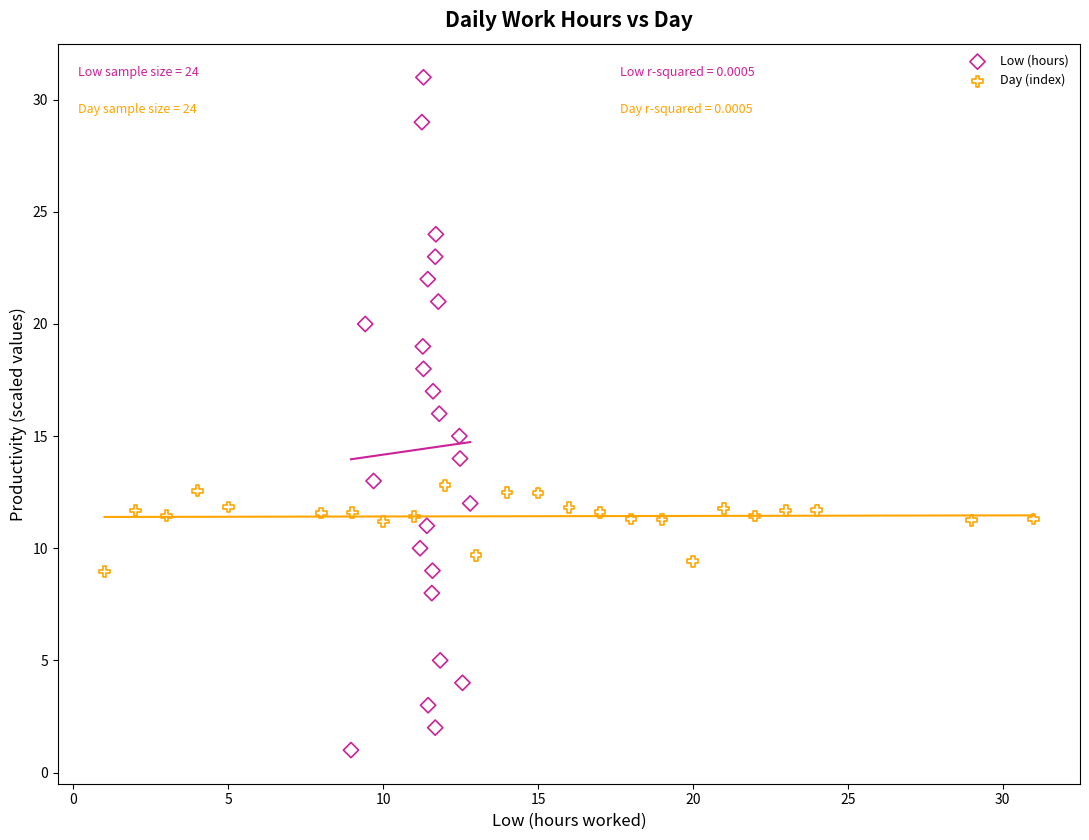

What are all the series names shown in the legend?

Low (hours), Day (index)